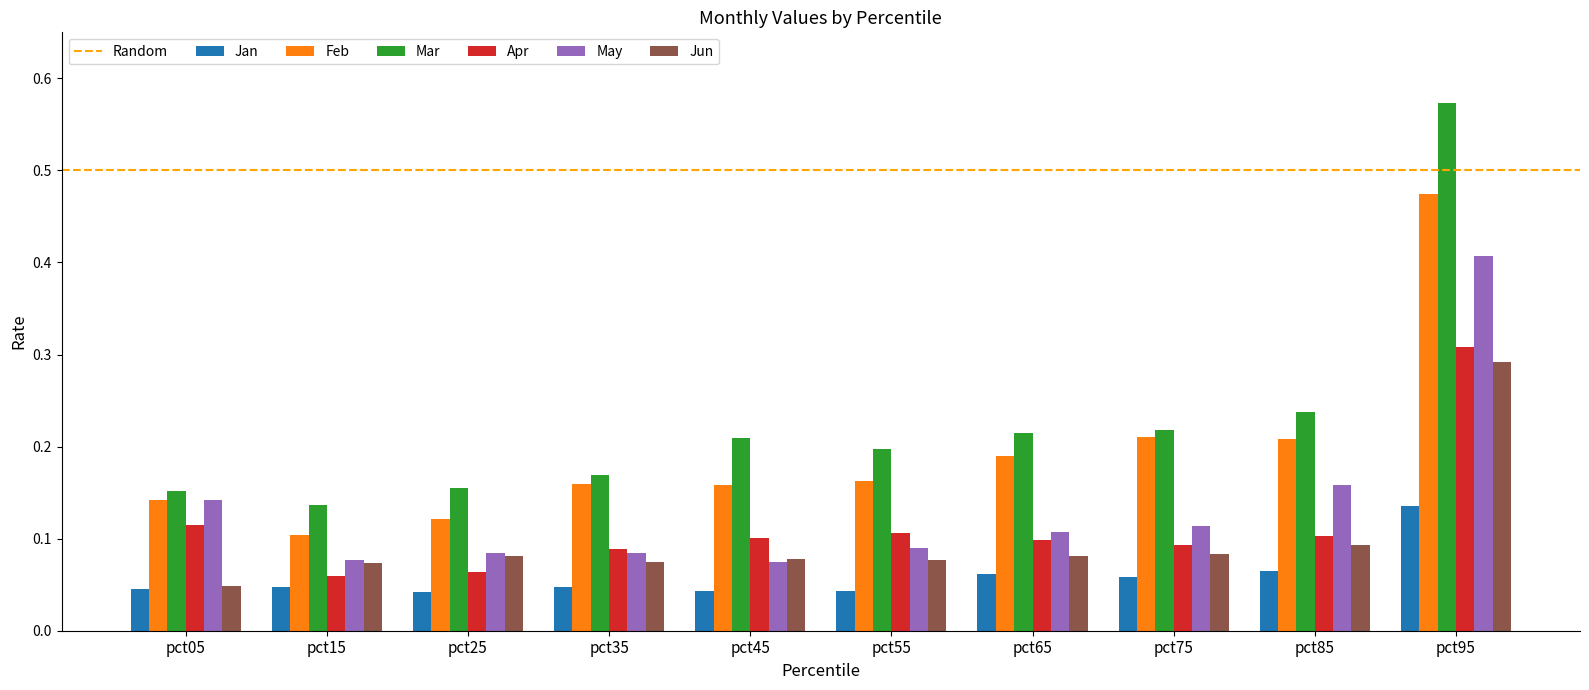

The value of Mar at pct15 is 0.1. True or false?

True